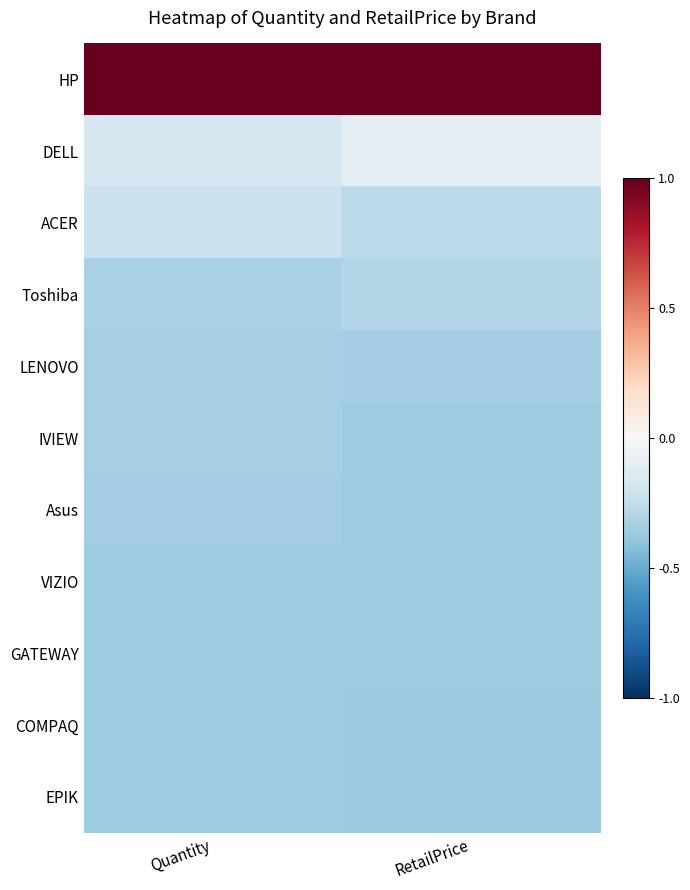

Reading left to right, transcribe all the data shown in this chart.

HP: Quantity=1.0	RetailPrice=1.0
DELL: Quantity=-0.2	RetailPrice=-0.1
ACER: Quantity=-0.2	RetailPrice=-0.3
Toshiba: Quantity=-0.3	RetailPrice=-0.3
LENOVO: Quantity=-0.3	RetailPrice=-0.3
IVIEW: Quantity=-0.3	RetailPrice=-0.4
Asus: Quantity=-0.4	RetailPrice=-0.4
VIZIO: Quantity=-0.4	RetailPrice=-0.4
GATEWAY: Quantity=-0.4	RetailPrice=-0.4
COMPAQ: Quantity=-0.4	RetailPrice=-0.4
EPIK: Quantity=-0.4	RetailPrice=-0.4